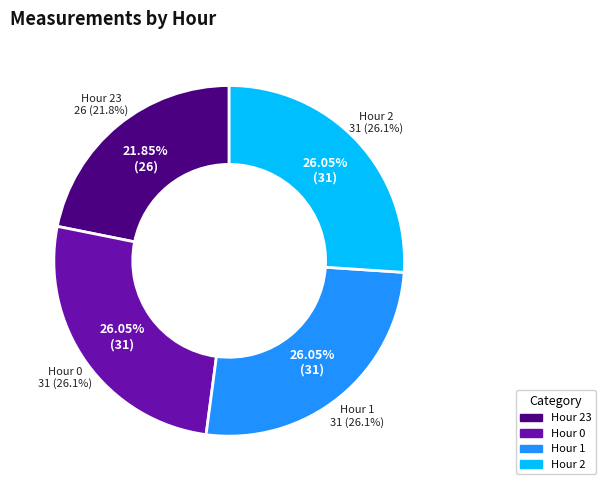

Which has a higher value, Hour 2 or Hour 1?

Hour 2